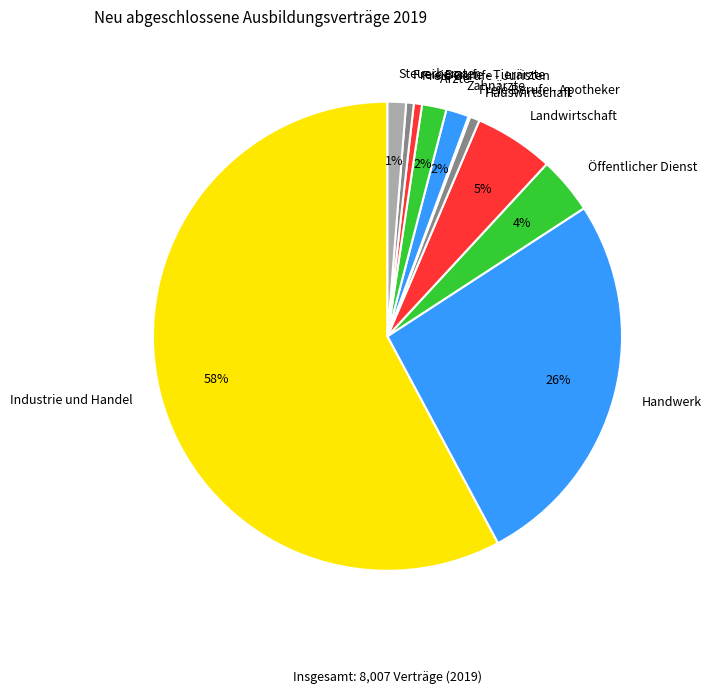

Which slice is the largest?

Industrie und Handel